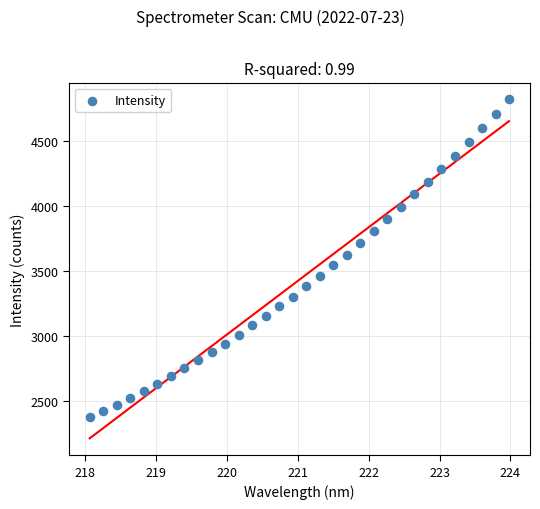

What is the range of Y values (max minus min)?

2451.7